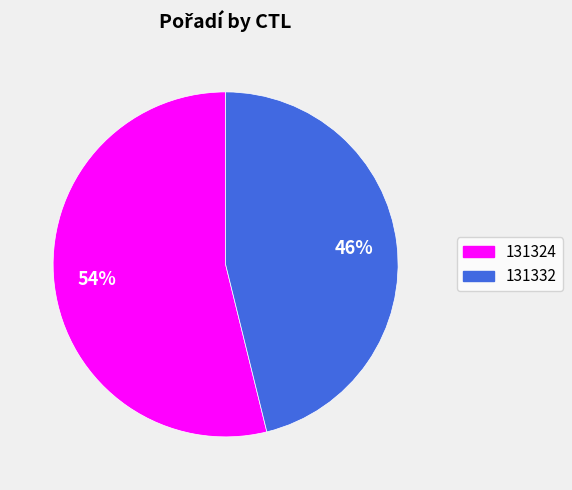

Count the number of slices in the pie.

2